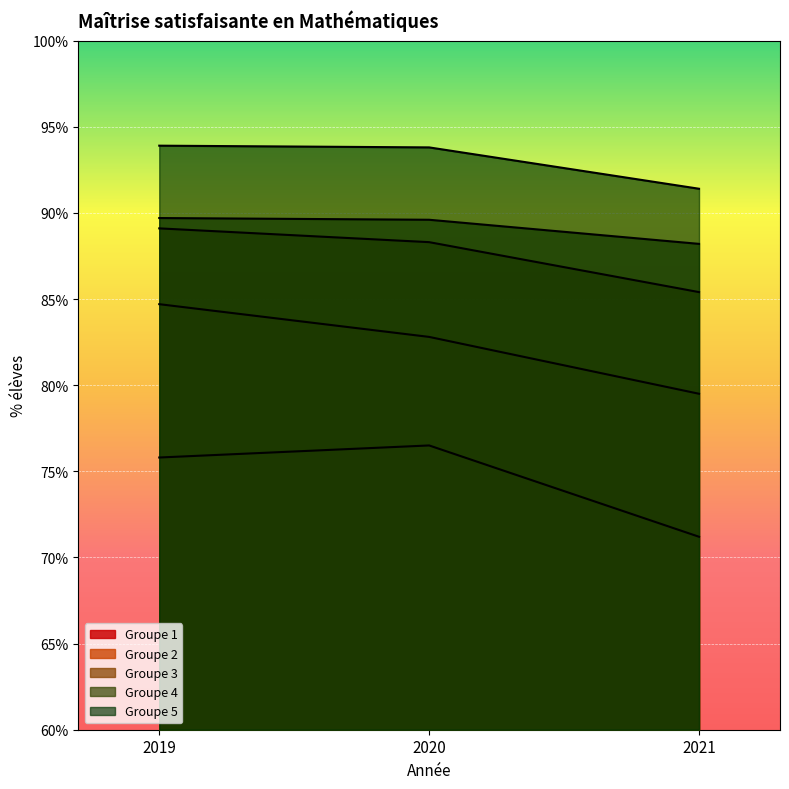

Is the value of Groupe 4 at 2020 greater than the value of Groupe 1 at 2021?

Yes